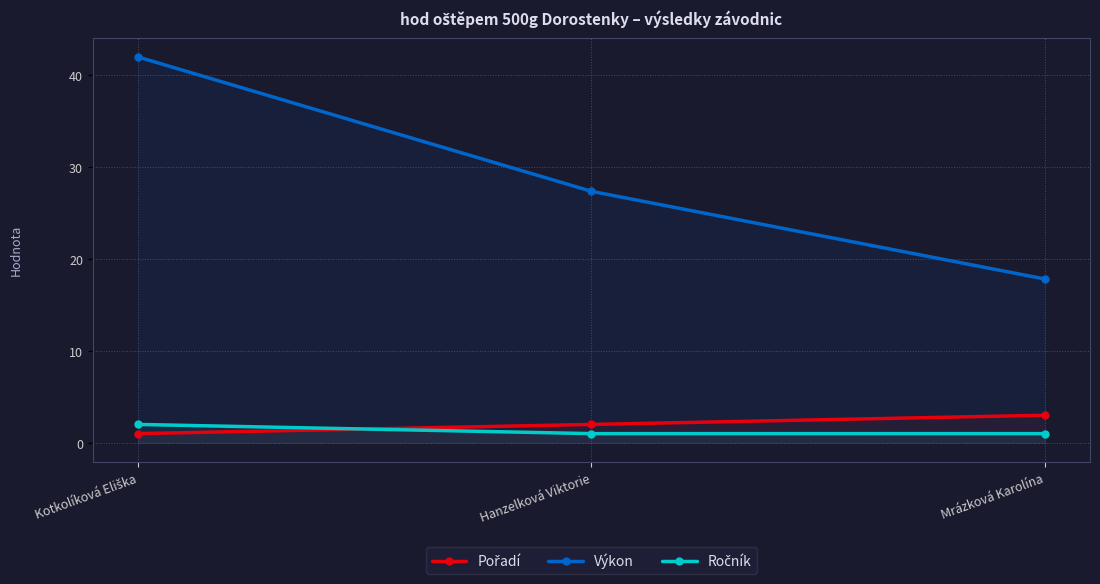

Which label corresponds to the largest value in the chart?

Kotkolíková Eliška